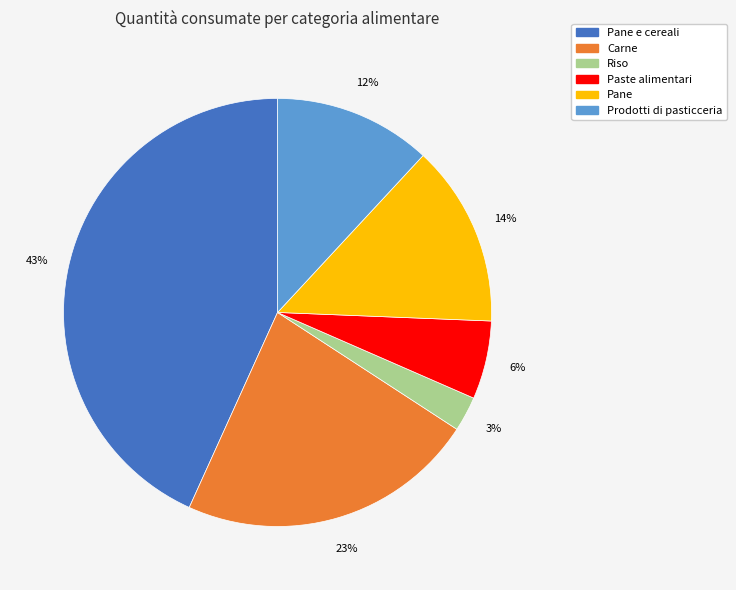

True or false: Riso accounts for 3% of the total.

True